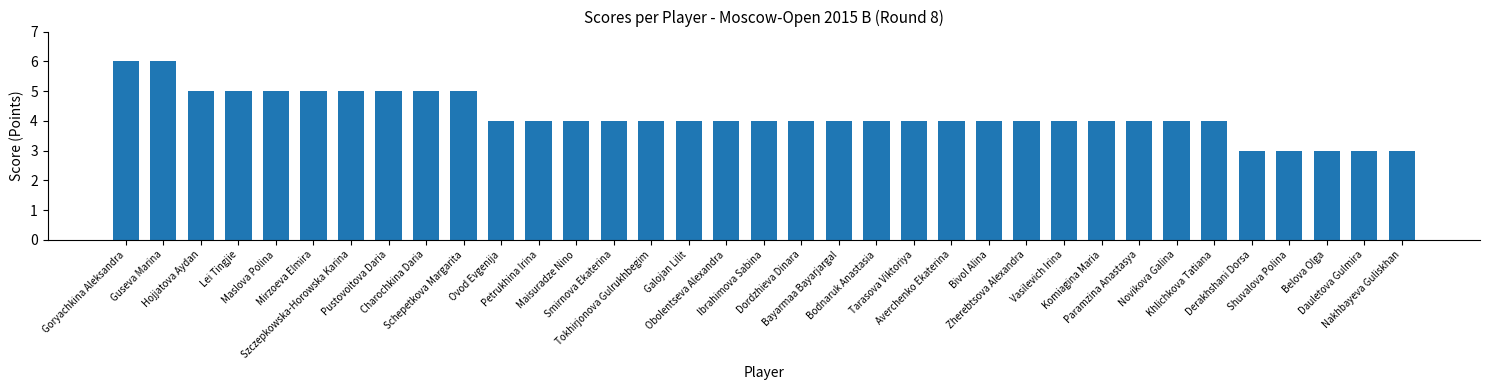

What is the value of the 29th bar from the left?

4